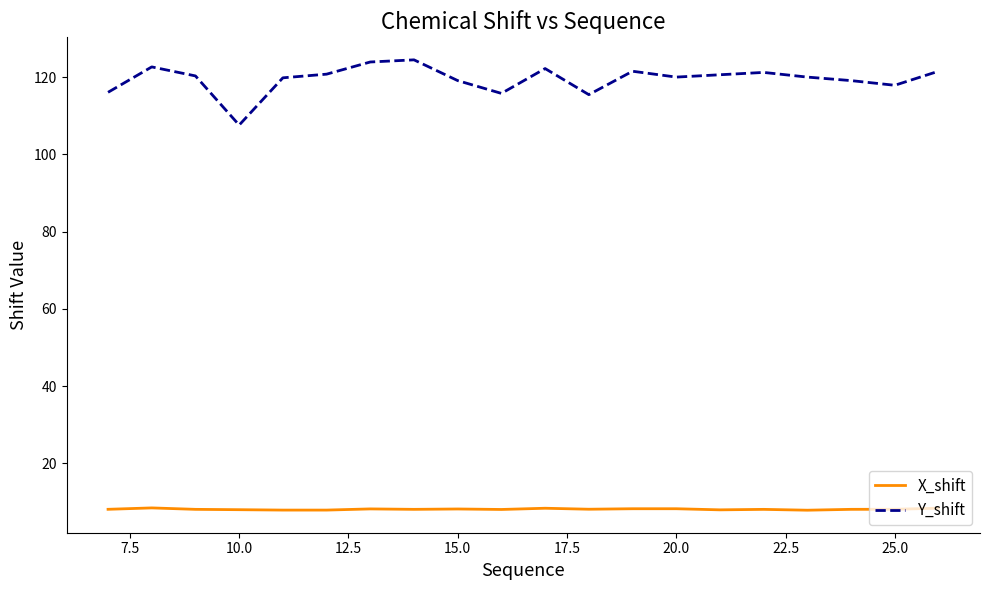

Which series has the largest range (max minus min)?

Y_shift